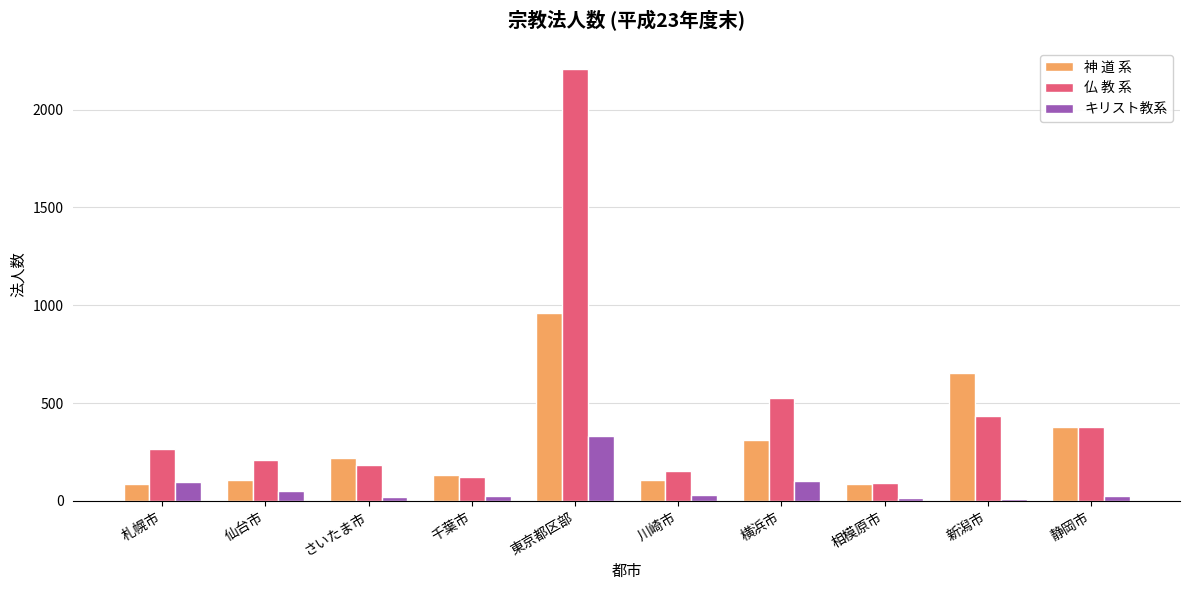

Which series changed the most between 札幌市 and 東京都区部?

仏 教 系